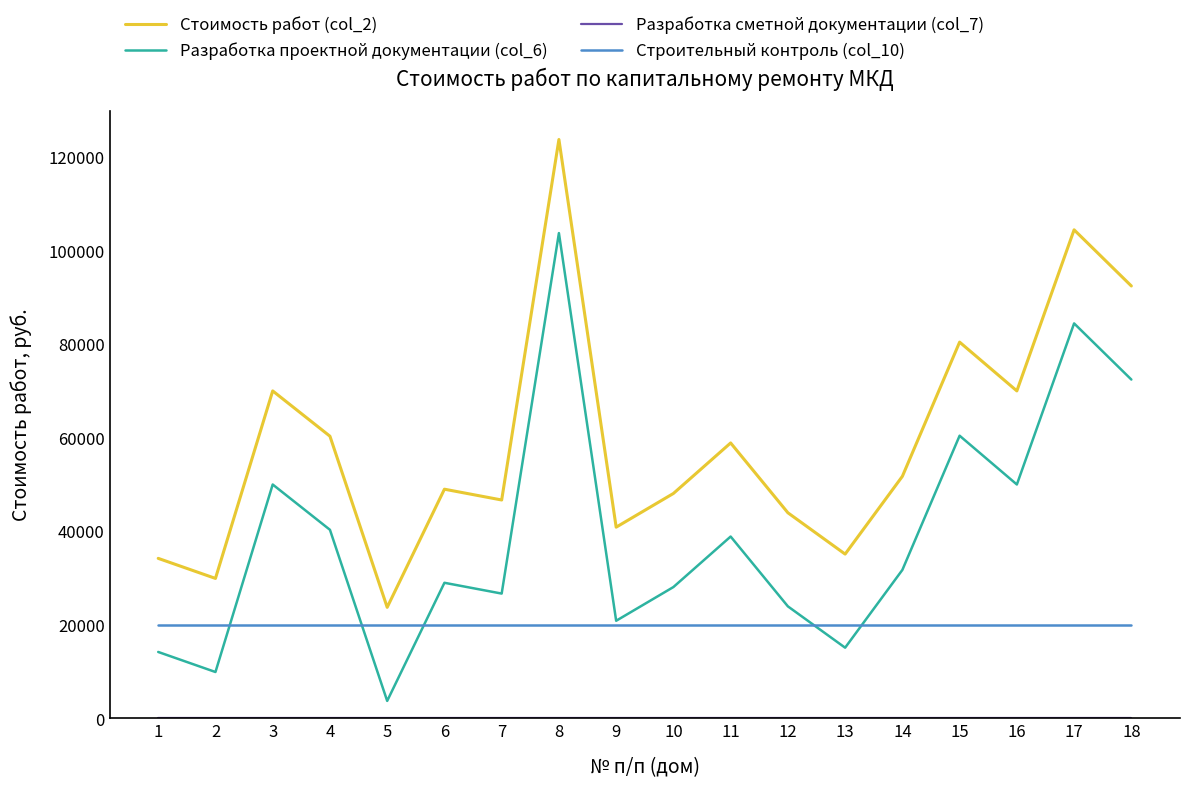

Which series has the largest total across all categories?

Стоимость работ (col_2)